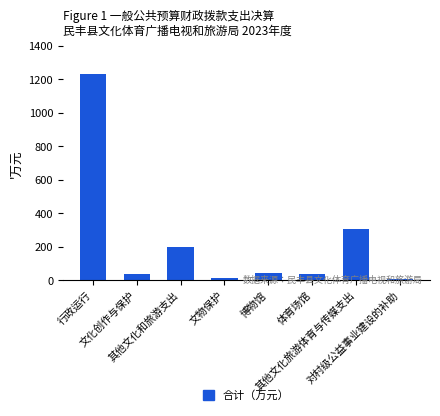

True or false: the data shows 713.8 at 行政运行.

False